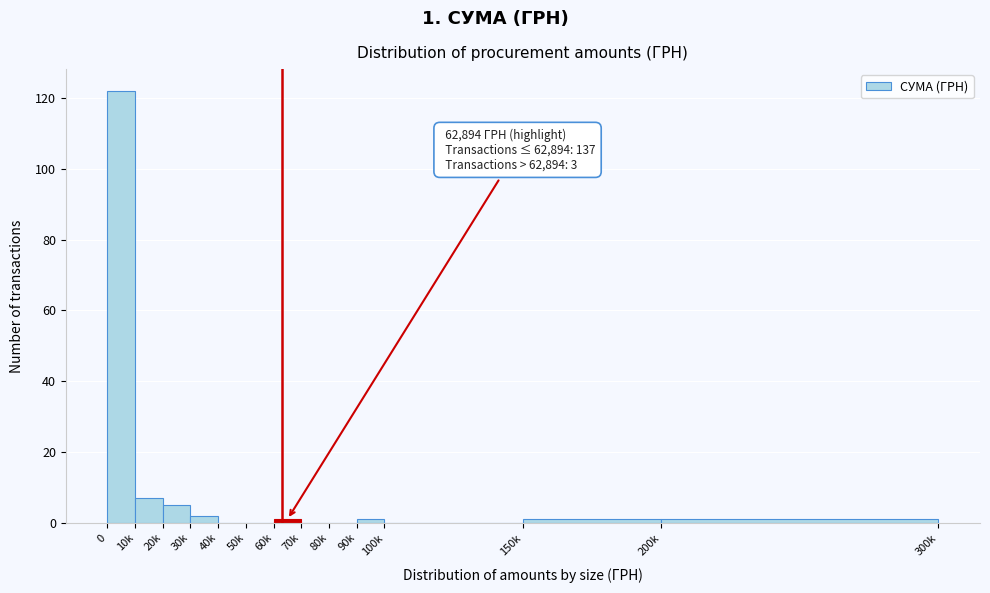

Reading left to right, transcribe all the data shown in this chart.

0=122	10k=7	20k=5	30k=2	40k=0	50k=0	60k=1	70k=0	80k=0	90k=1	100k=0	150k=1	200k=1